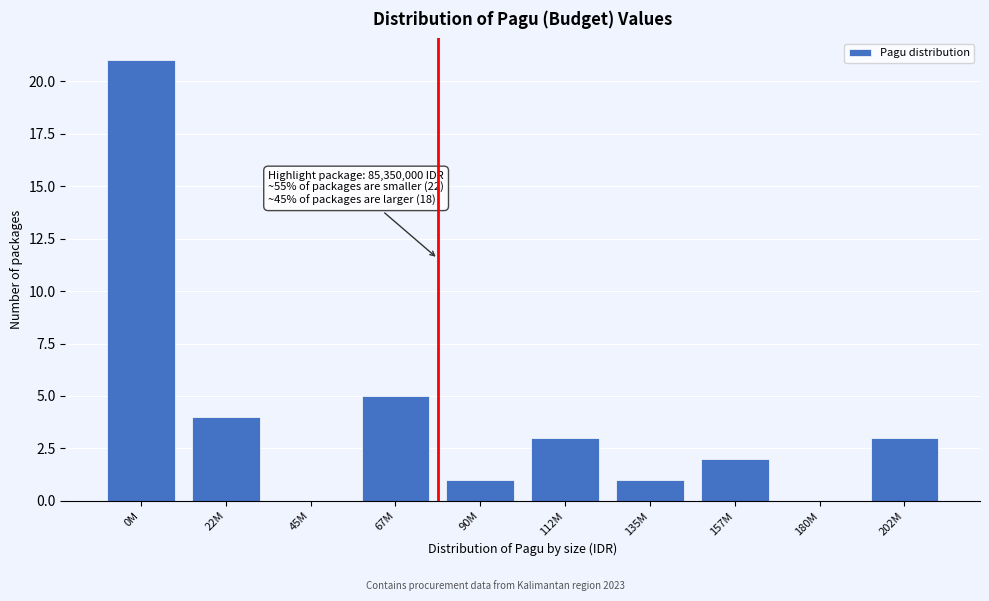

Reading left to right, what are all the values shown in this chart?

0M=21	22M=4	45M=0	67M=5	90M=1	112M=3	135M=1	157M=2	180M=0	202M=3